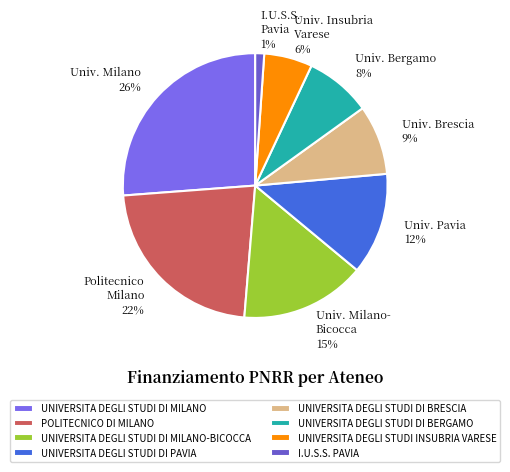

The I.U.S.S. PAVIA slice represents 11% of the pie. True or false?

False